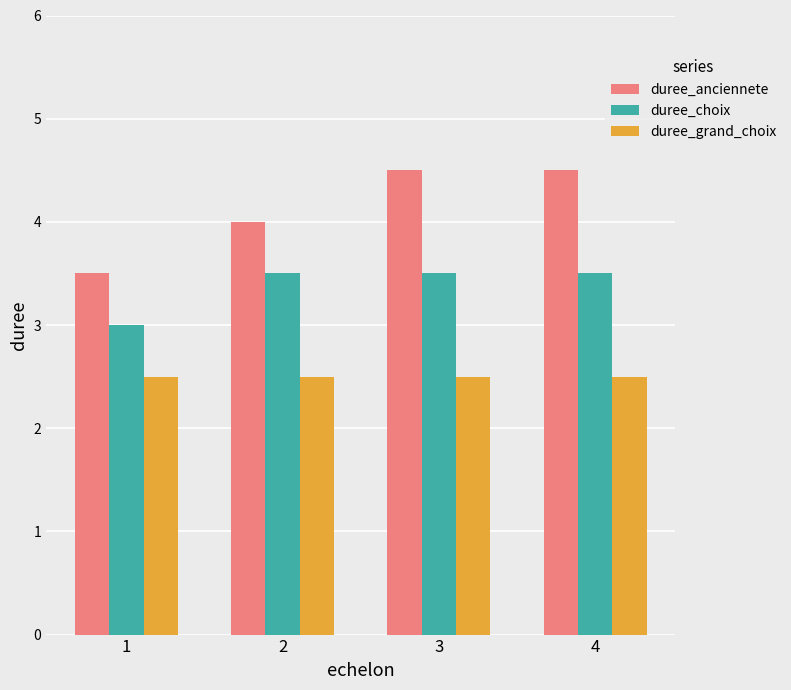

What is the value of the duree_choix bar at the 3rd from the left?

3.5